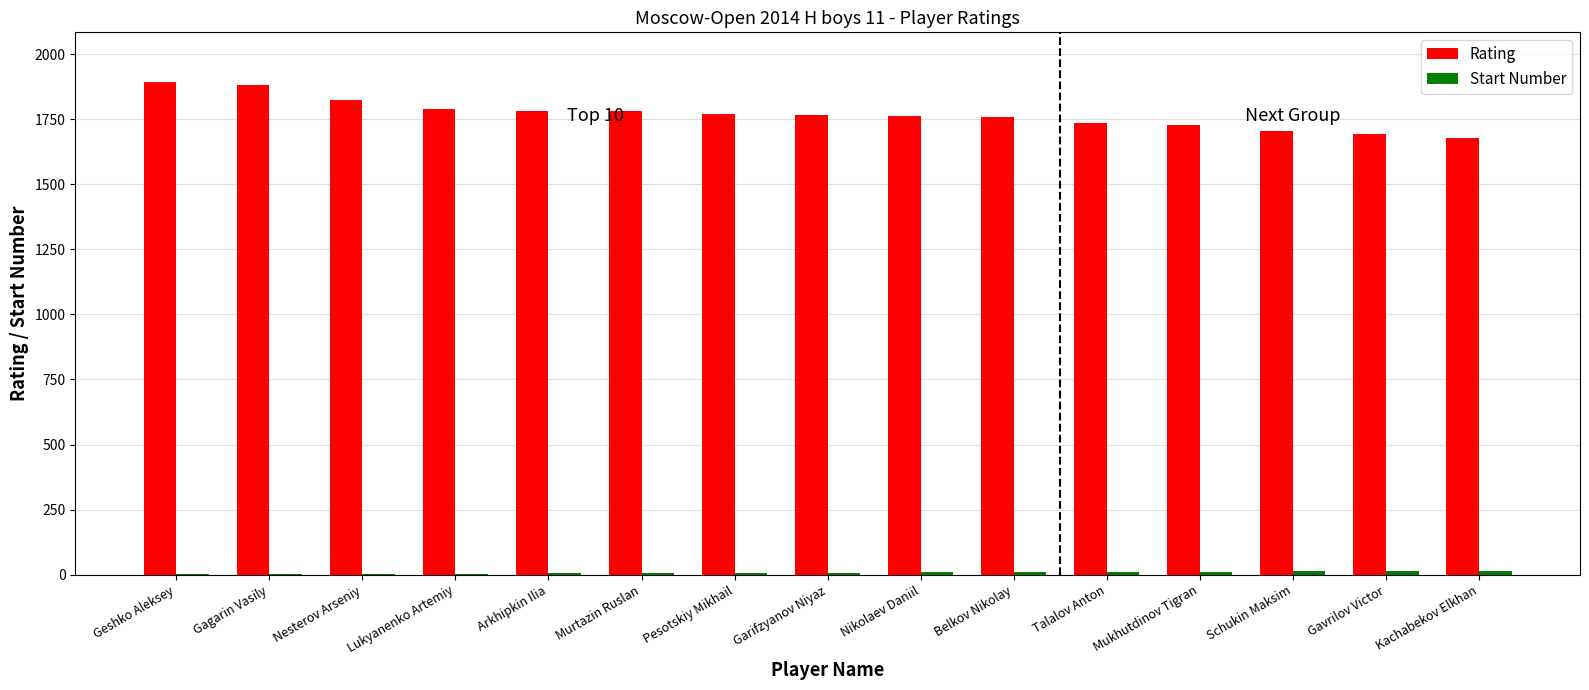

What is the greatest value displayed?

1894